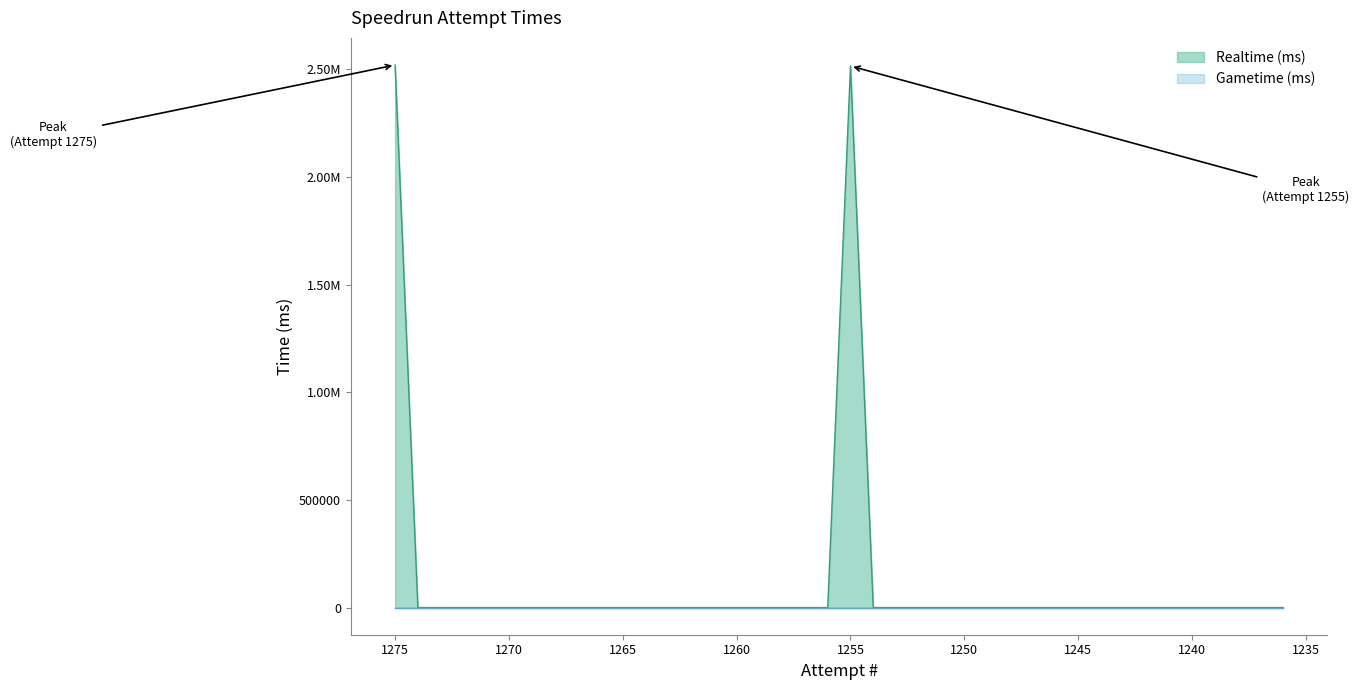

Which has a higher value, 1237 or 1250?

1237